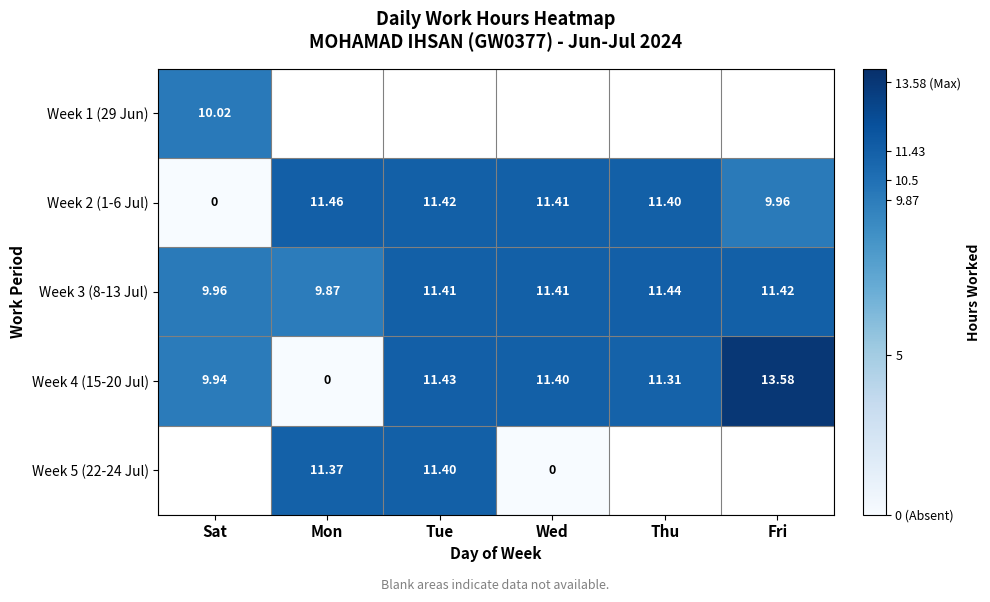

Where does the Week 2 (1-6 Jul) series first go above 11?

Mon